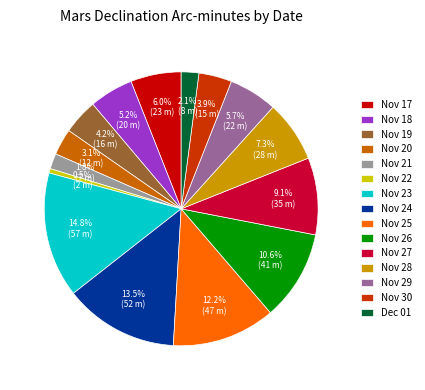

Is the sum of Nov 17 and Nov 18 greater than half?

No